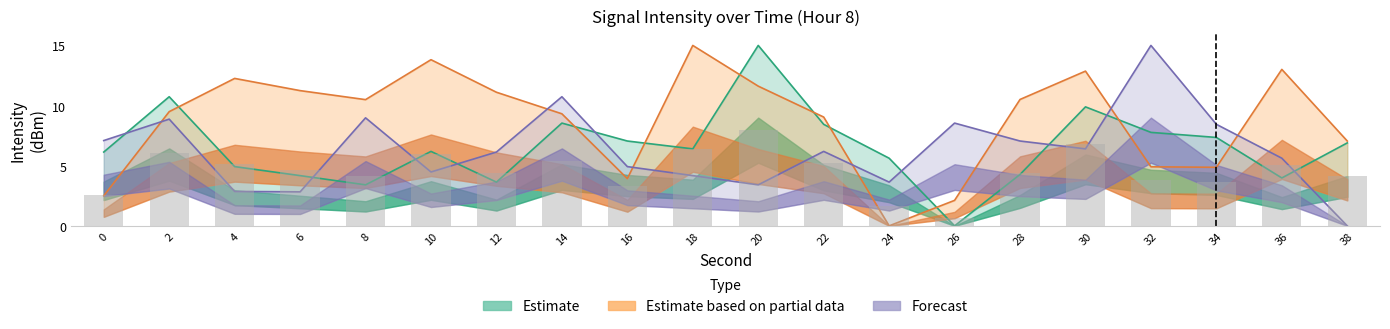

At which label does Estimate reach its peak?

20